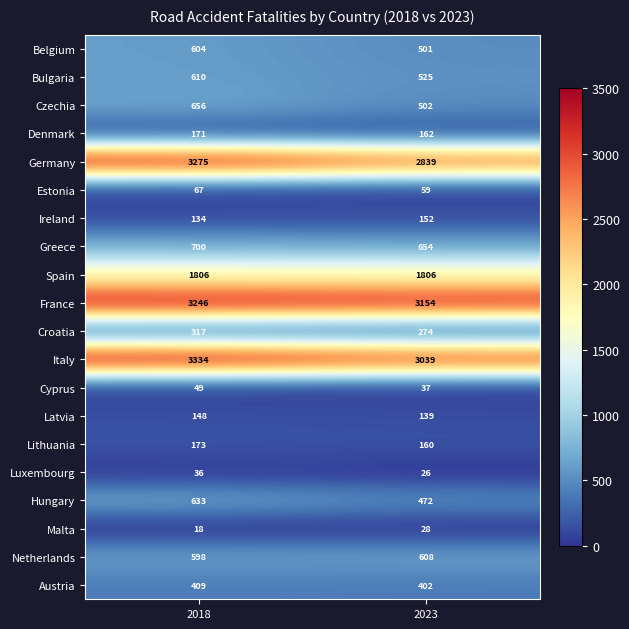

How many data points in Latvia are less than 148?

1